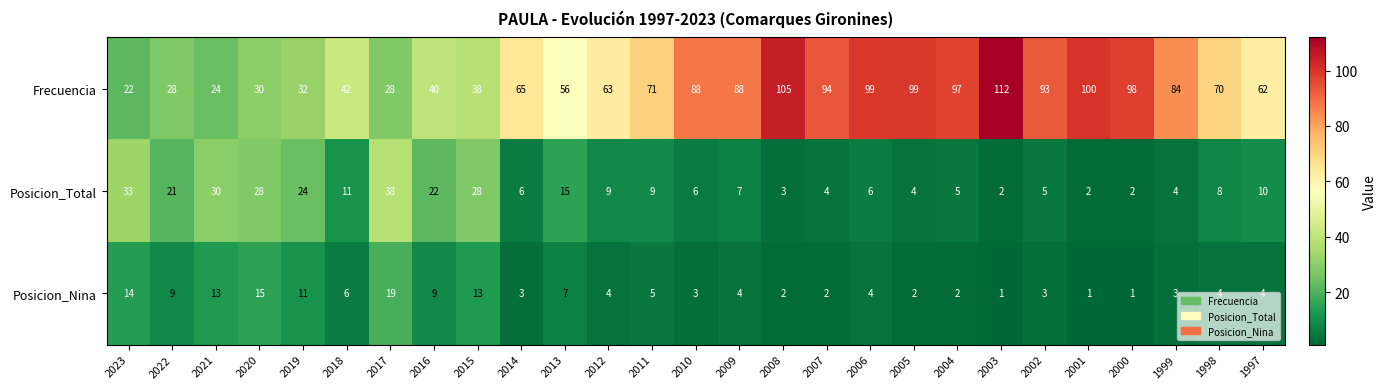

True or false: Posicion_Total has a value of 11 at 2023.

False